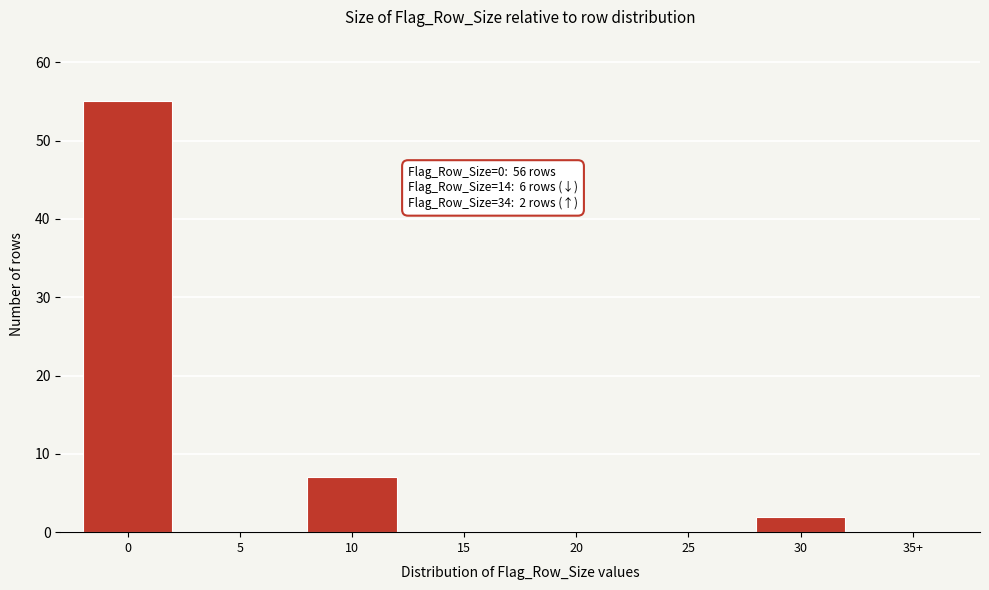

Reading left to right, extract all data points from this chart.

0=55	5=0	10=7	15=0	20=0	25=0	30=2	35+=0